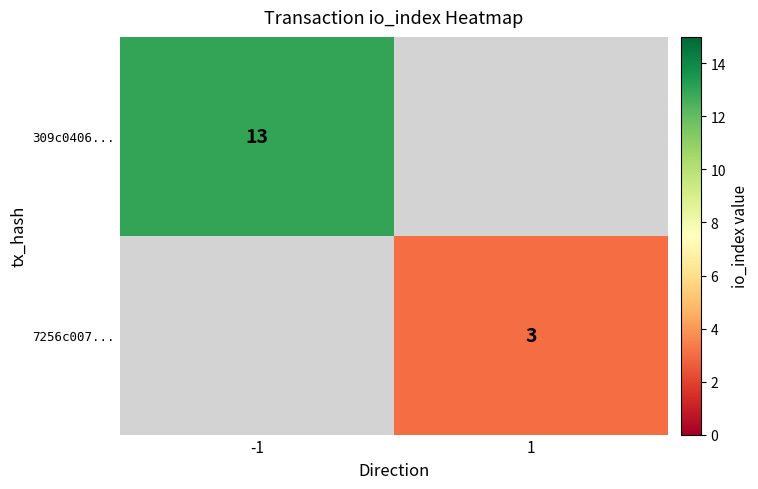

Which label corresponds to the largest value in the chart?

-1